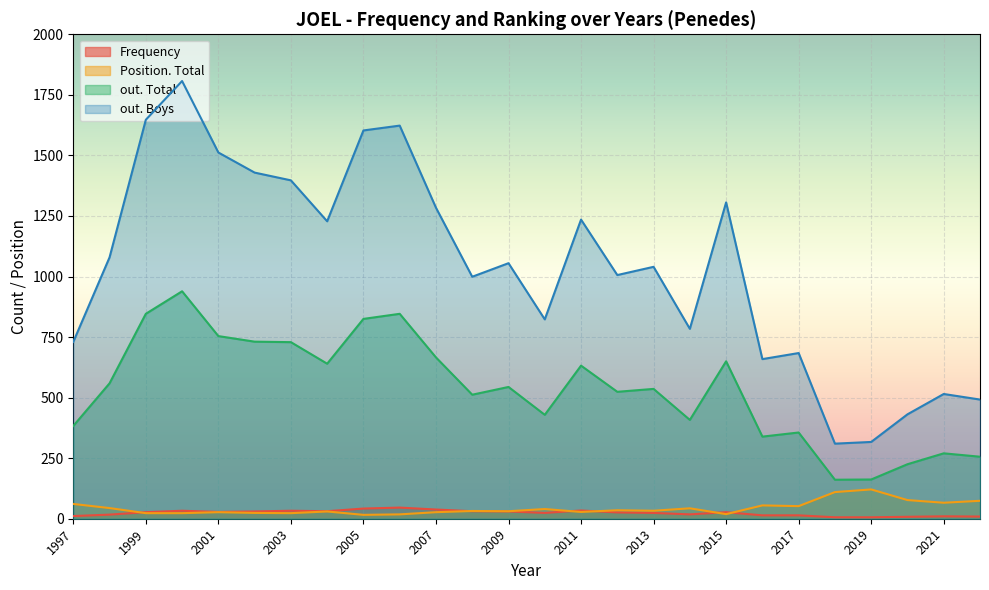

True or false: out. Boys has more than 0 points higher than both neighbors.

True